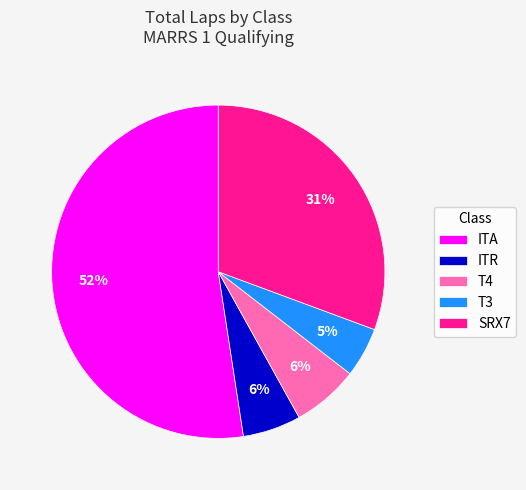

How many segments does this pie chart have?

5